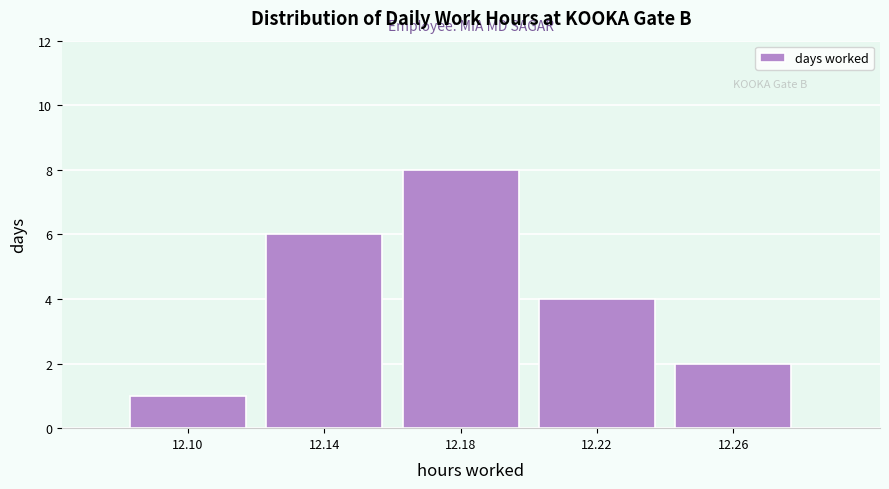

Reading left to right, transcribe all the data shown in this chart.

1	6	8	4	2